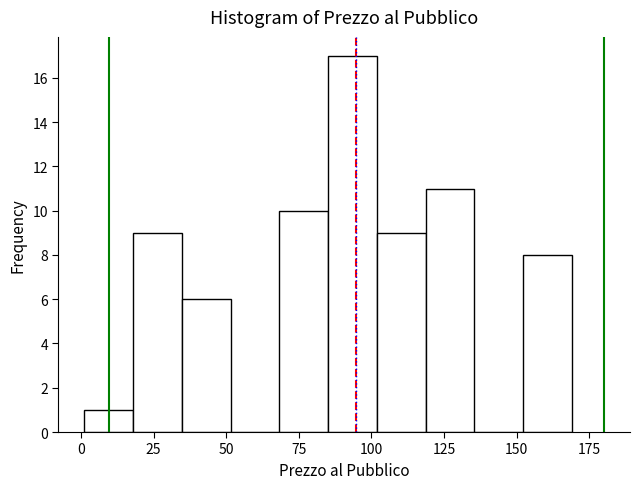

Read against the x-axis, roughly where is the centre of the tallest bar?

95